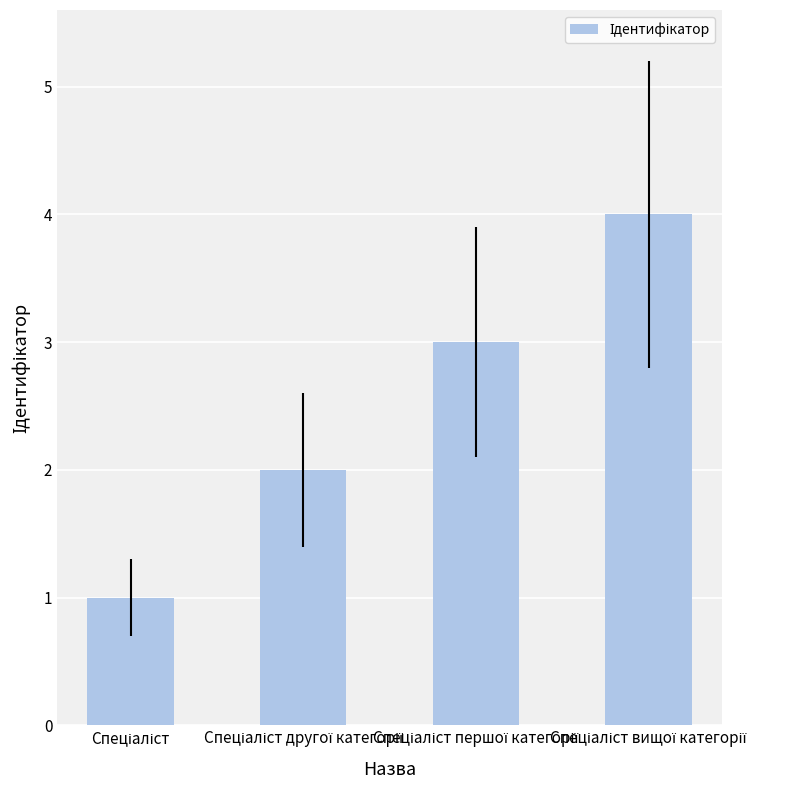

What is the maximum value shown in the chart?

4